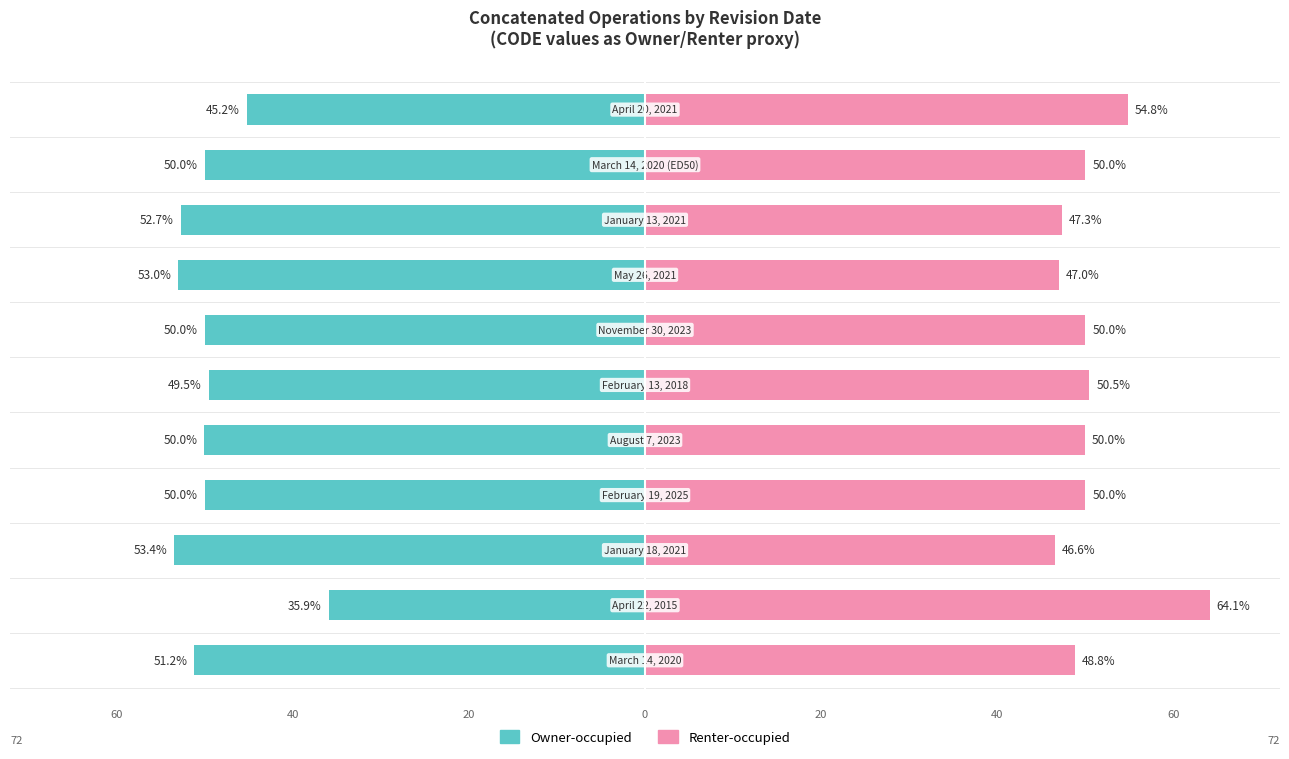

Rank the series by their maximum value, from lowest to highest.

Owner-occupied, Renter-occupied